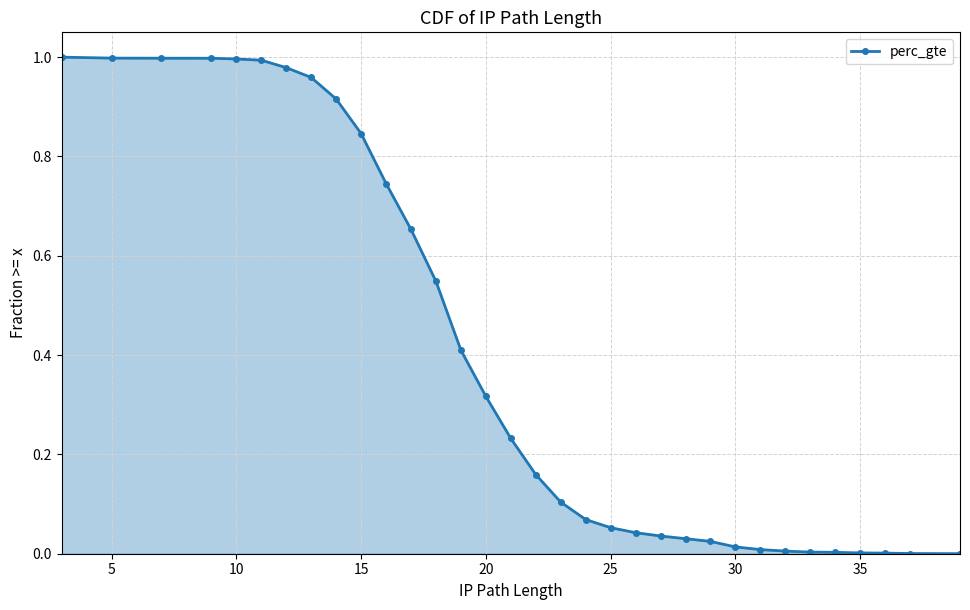

What is the maximum value shown in the chart?

1.0